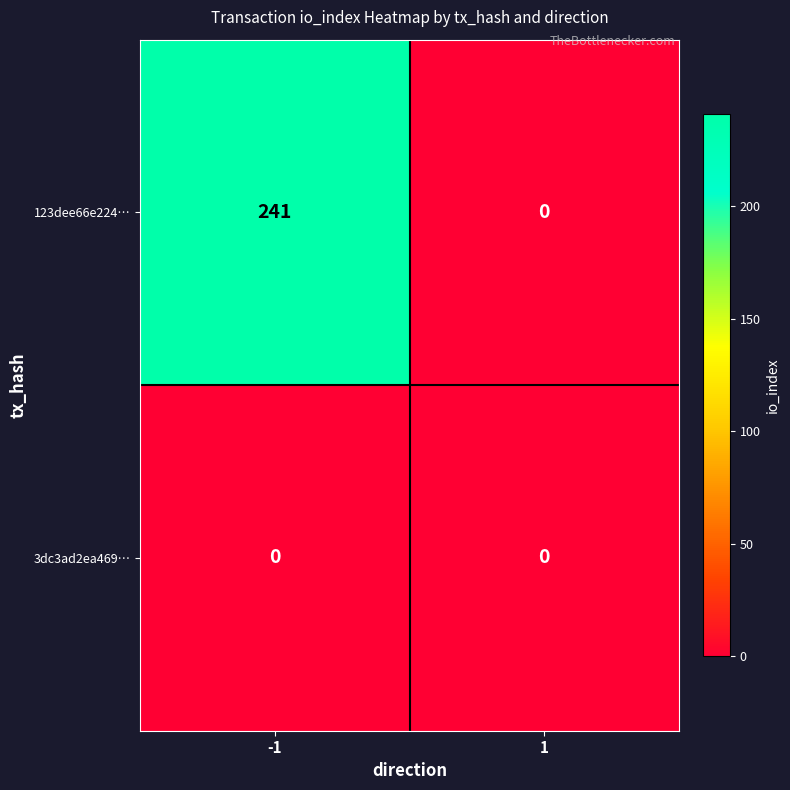

What is the total value across all series at -1?

241